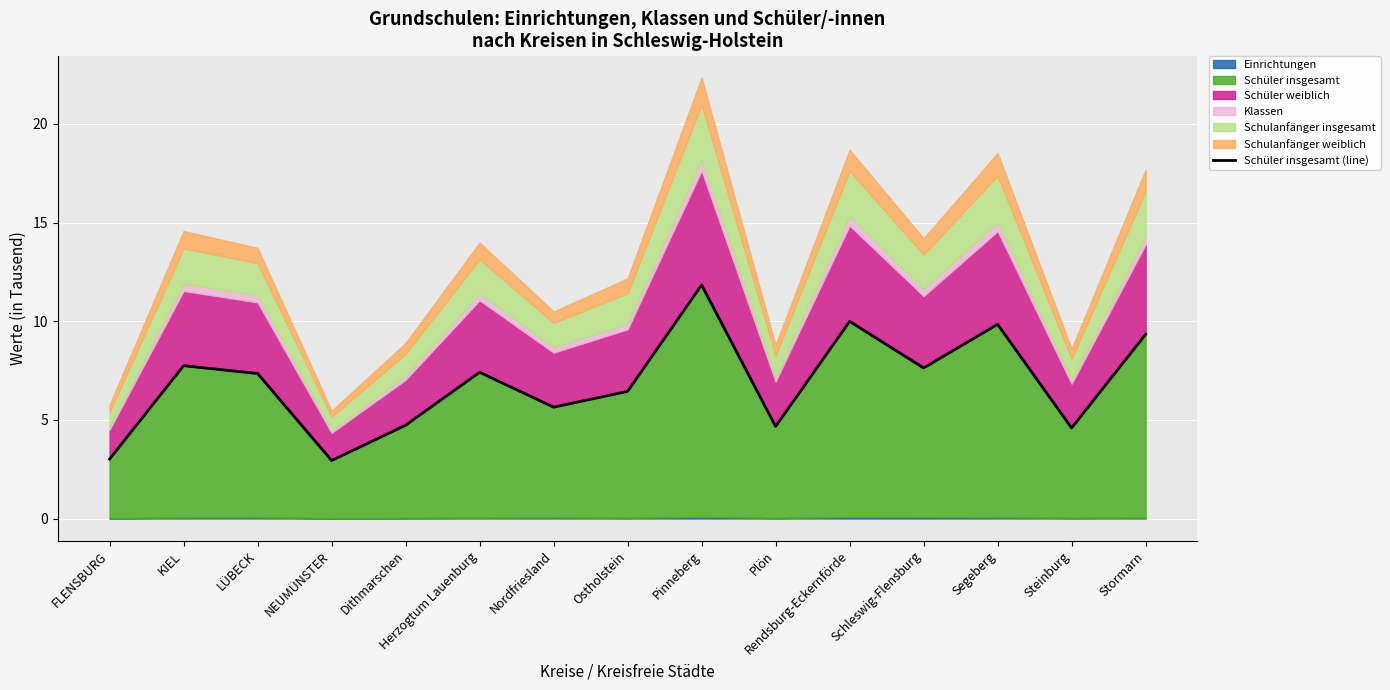

At which label is the value closest to 7?

LÜBECK